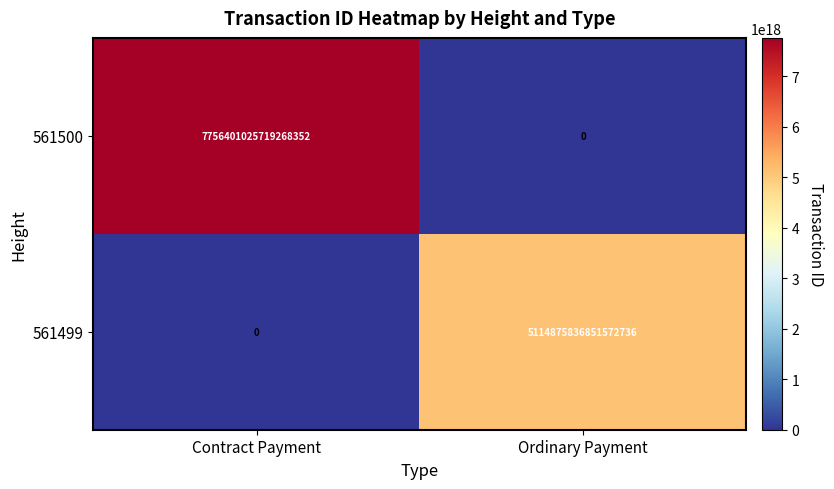

Which series changed the most between Contract Payment and Ordinary Payment?

561500